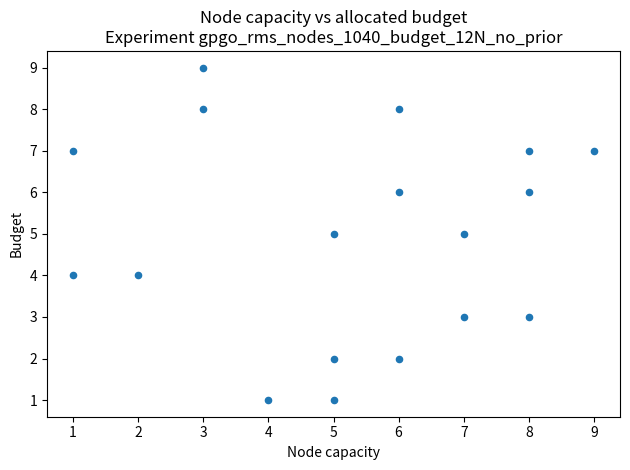

What is the range of Y values (max minus min)?

8